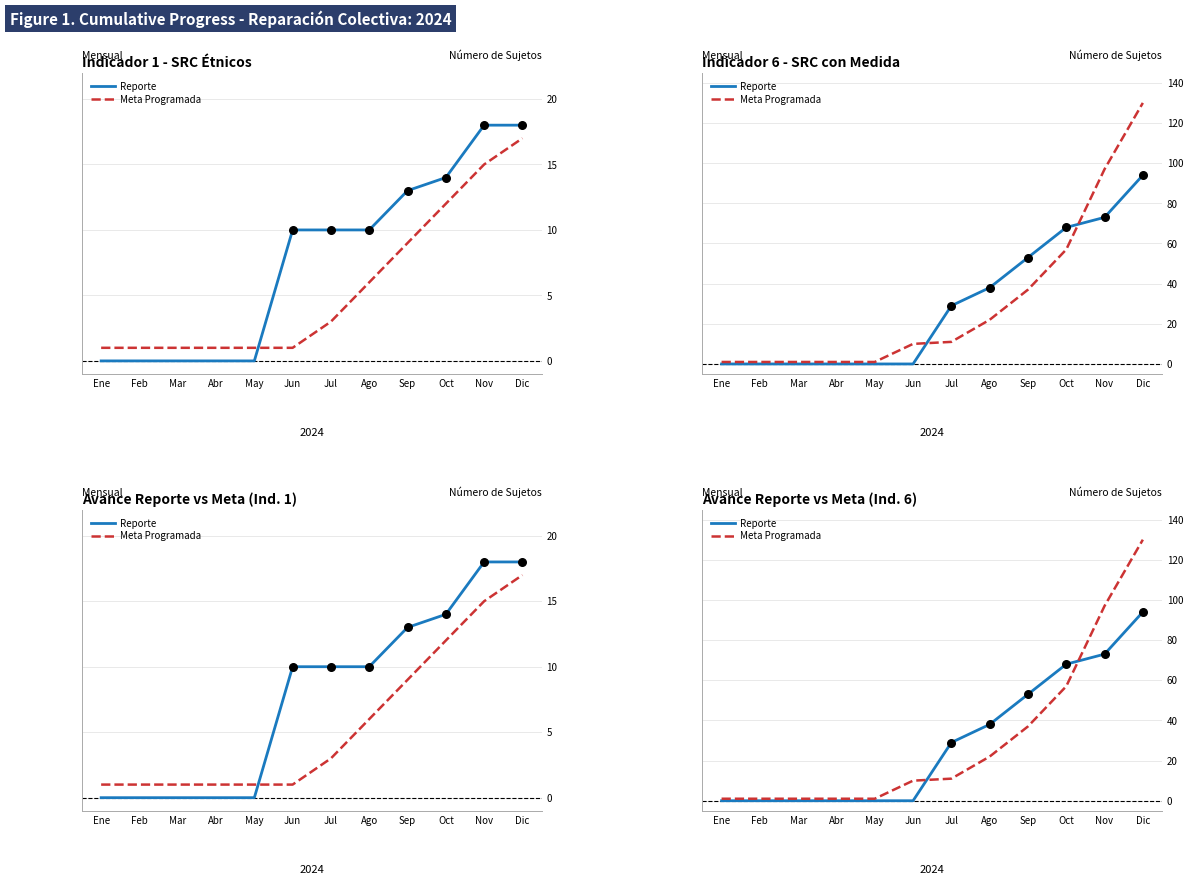

Which series reaches the minimum Y coordinate?

Reporte